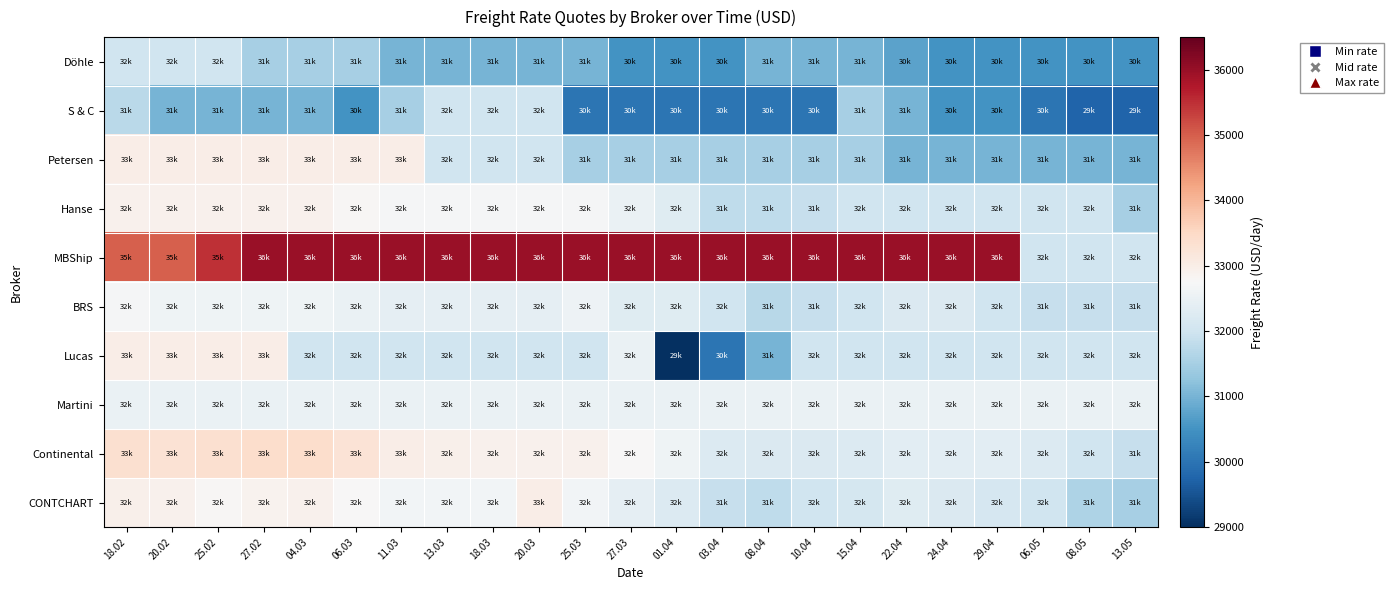

What is the maximum value shown in the chart?

36000